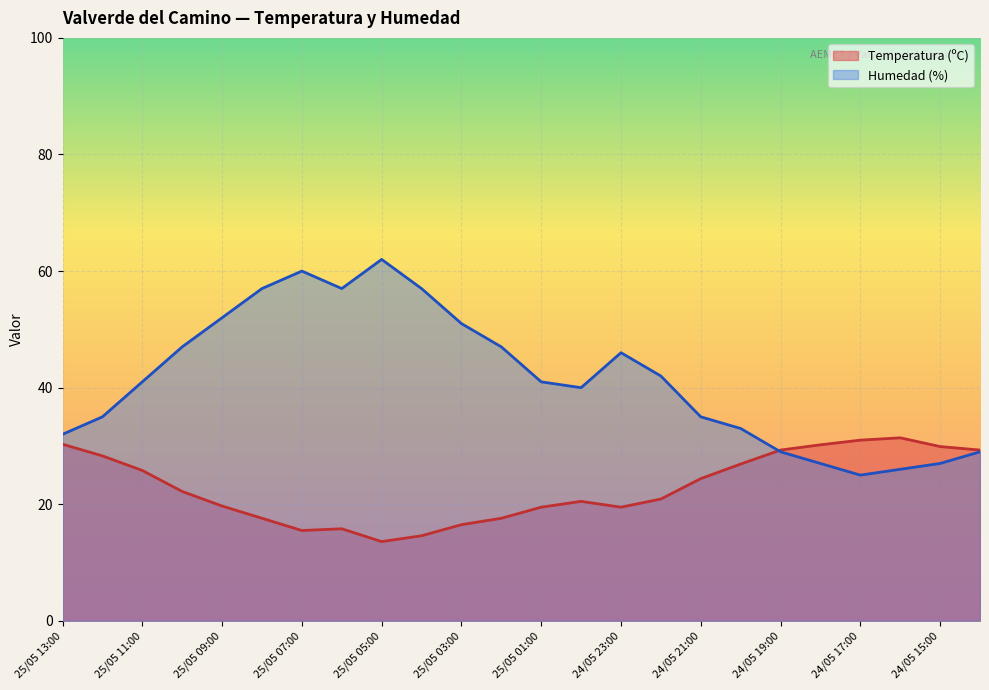

What is the difference between the highest and lowest values at 25/05 11:00?

15.2